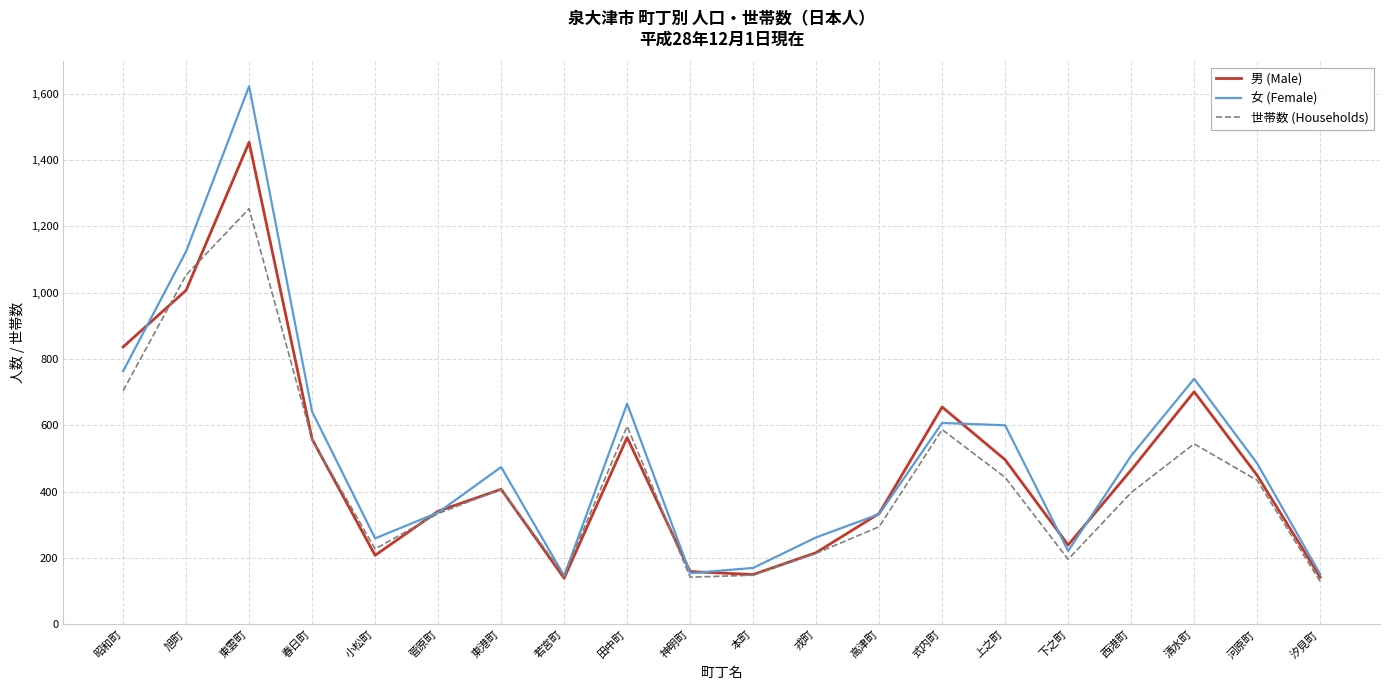

What are all the series names shown in the legend?

男 (Male), 女 (Female), 世帯数 (Households)